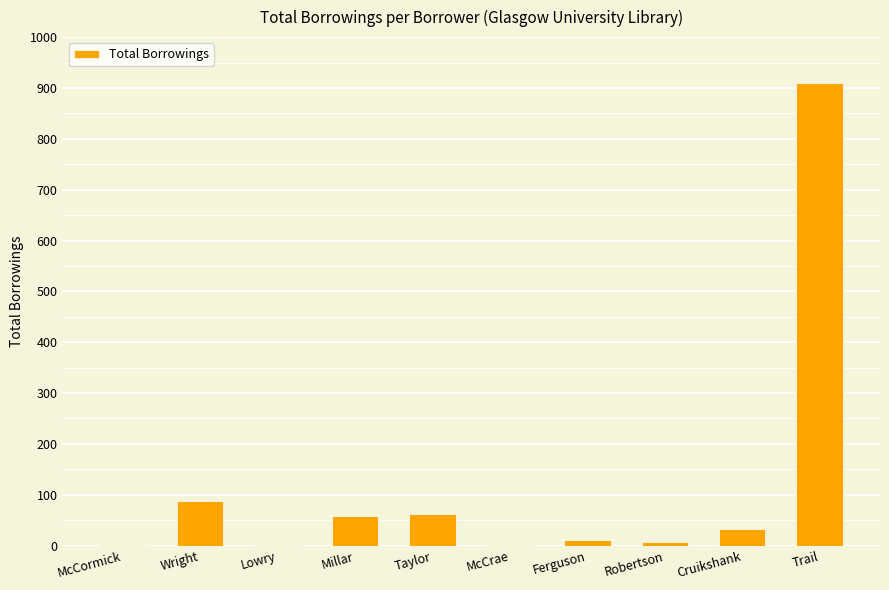

What is the change in value from Wright to Robertson?

-80